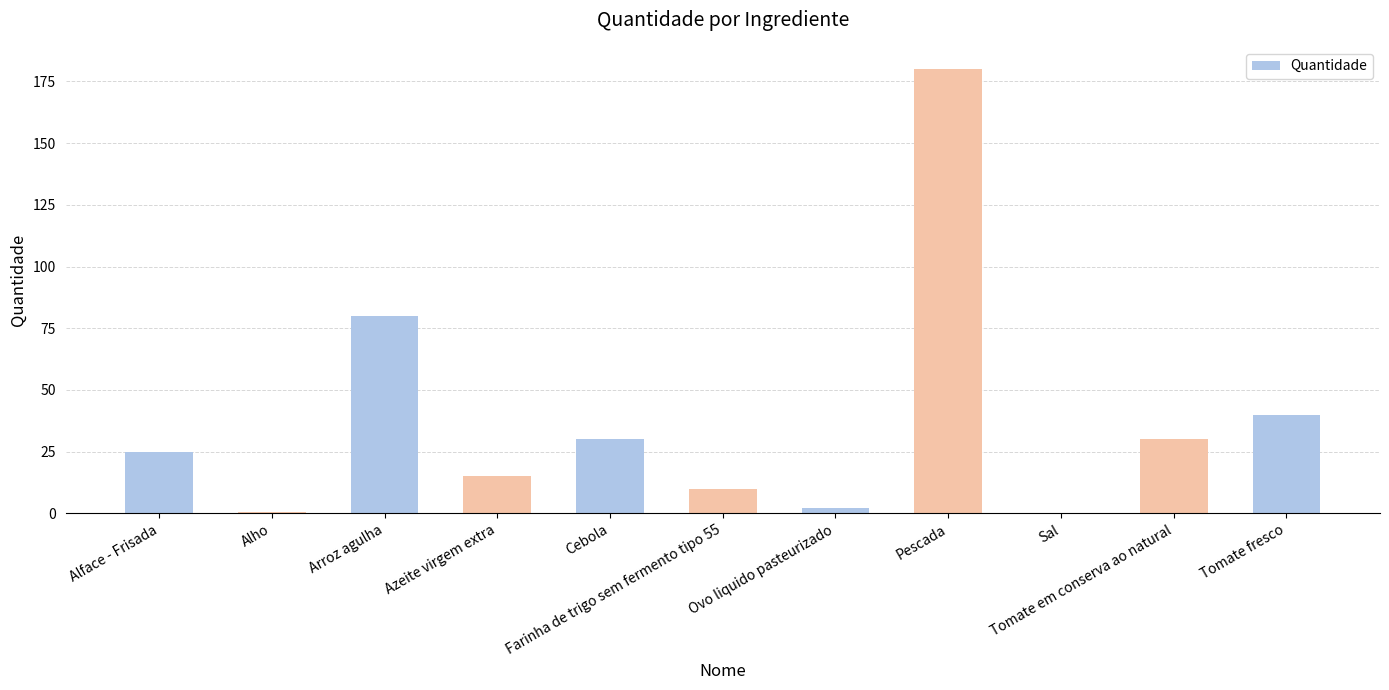

At which category does the chart reach its peak across all series?

Pescada